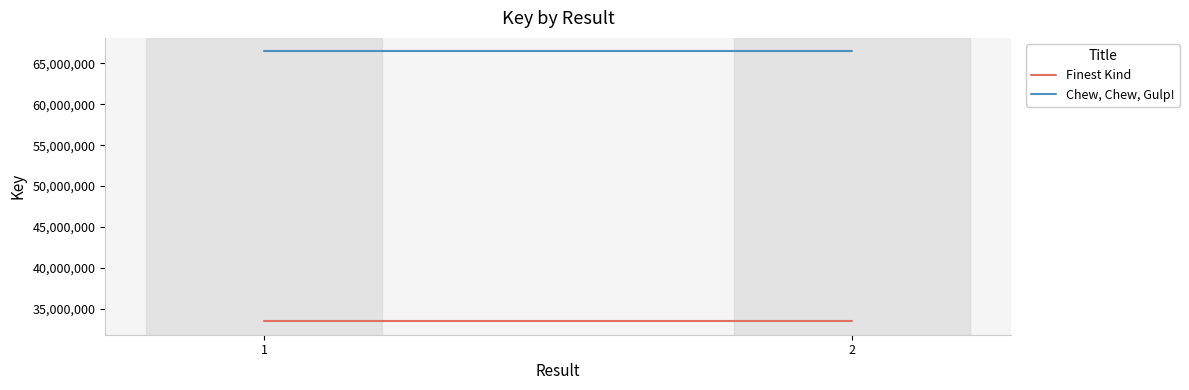

Between 1 and 2, which series saw the biggest shift?

Finest Kind